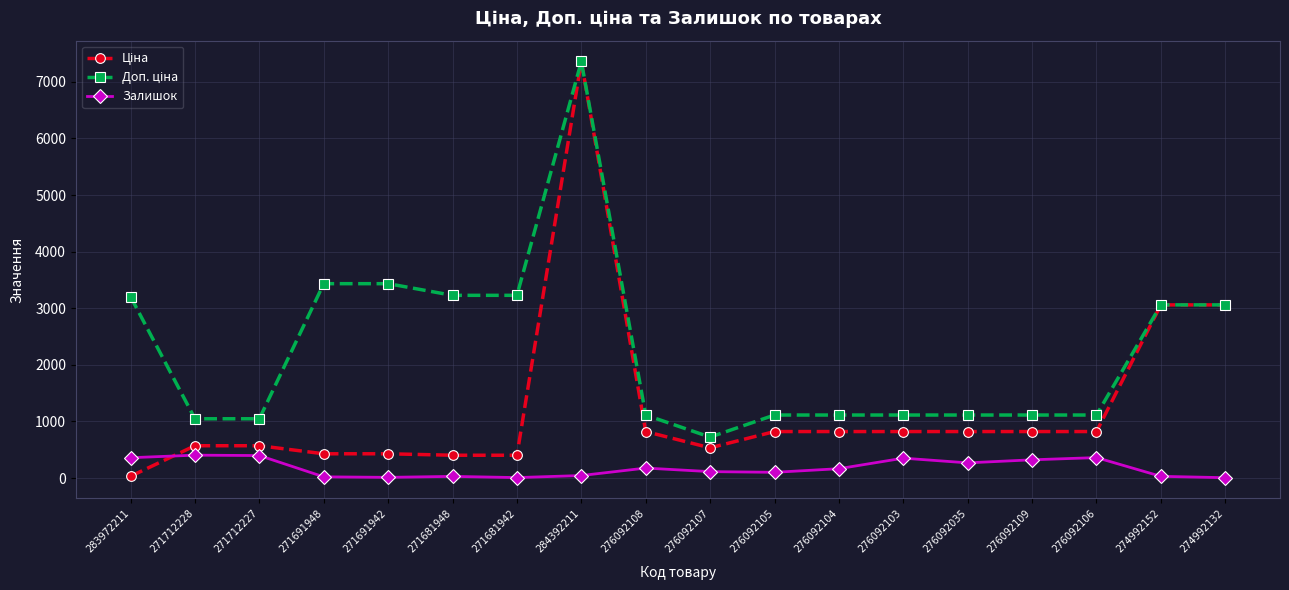

The Залишок series shows 362.0 at 276092106. True or false?

True